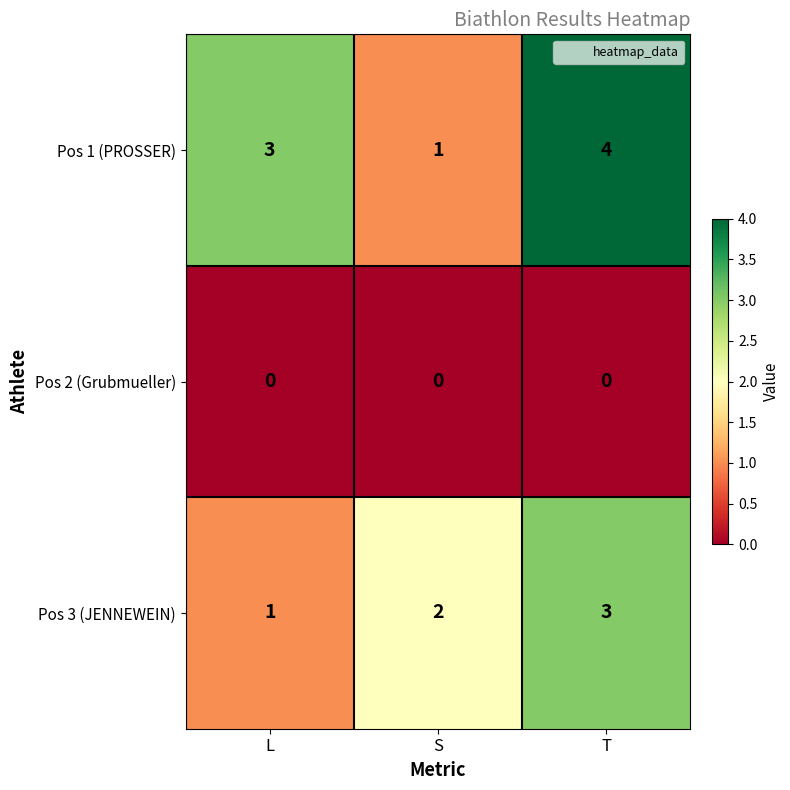

Is the value of Pos 3 (JENNEWEIN) at T greater than the value of Pos 2 (Grubmueller) at L?

Yes